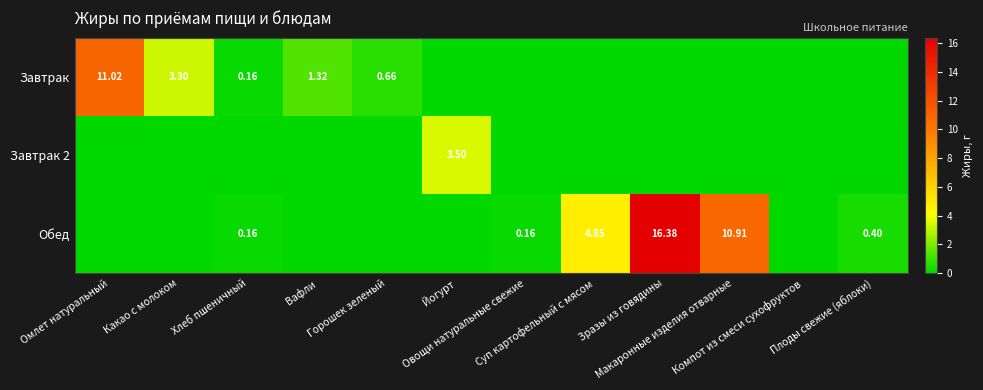

How many categories are shown in the chart?

12